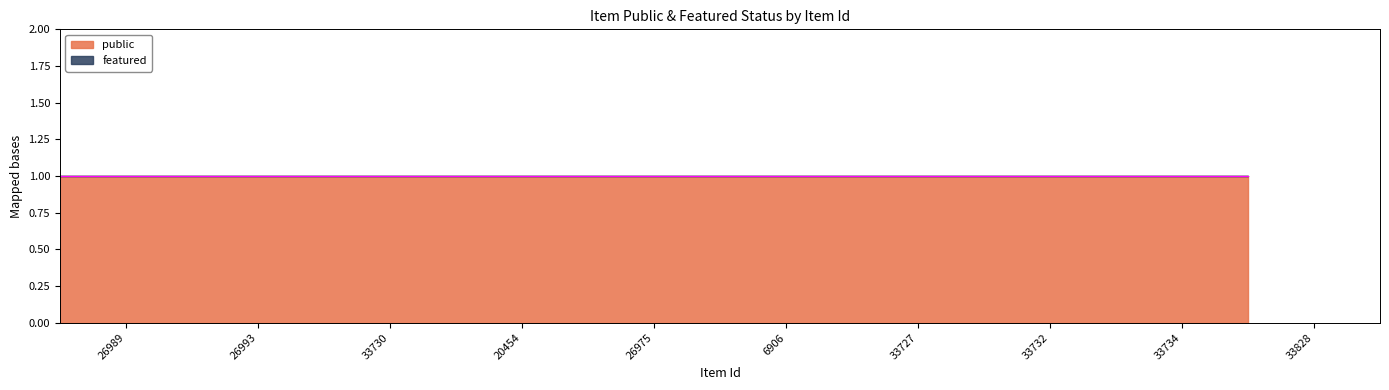

The value of featured at 33732 is 0. True or false?

True